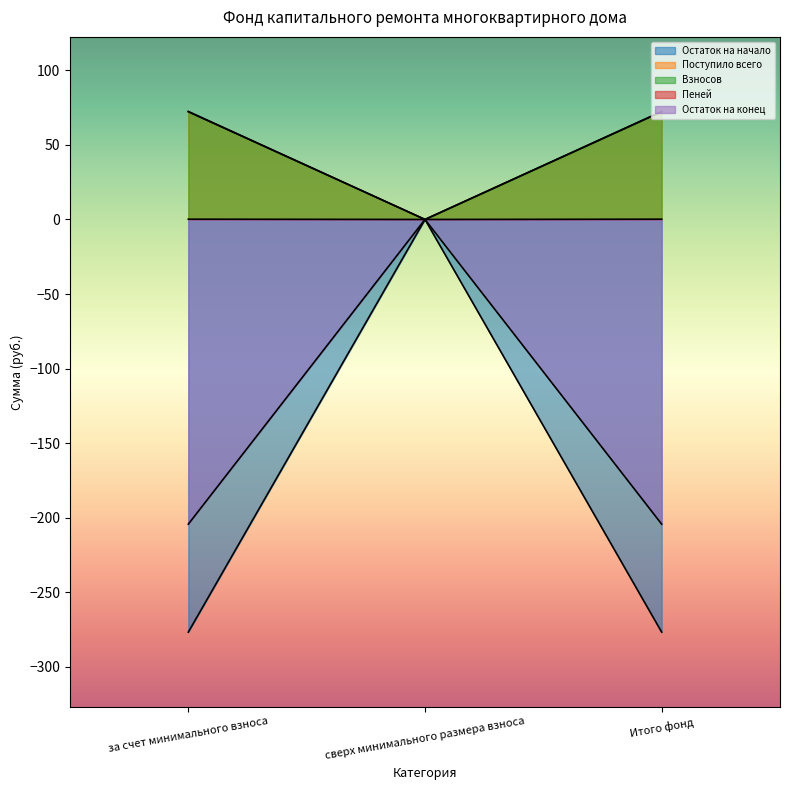

What is the value of the Остаток на начало point at the 3rd from the left?

72.2